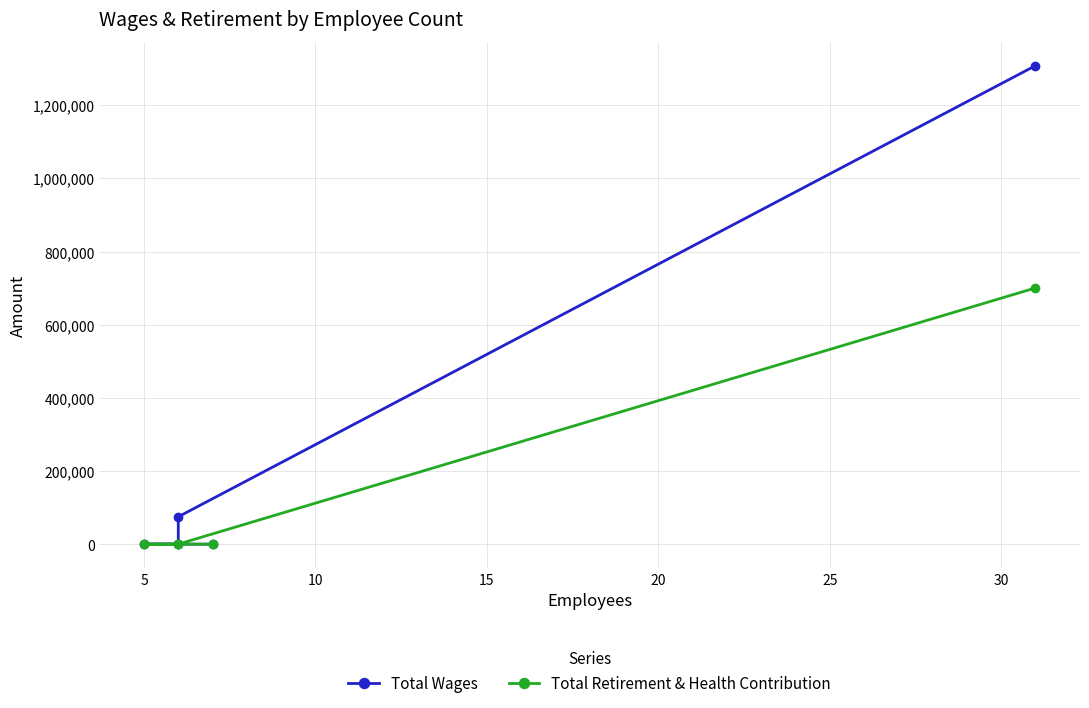

At how many categories does at least one series exceed 853967?

1